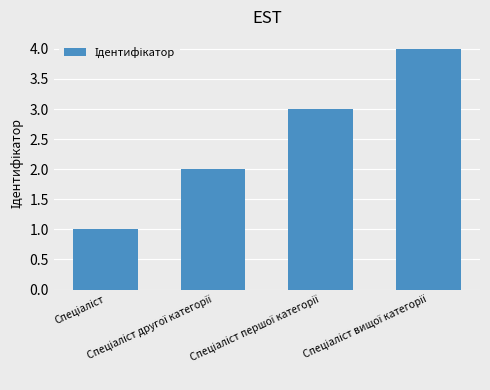

What is the difference between the maximum and minimum values?

3